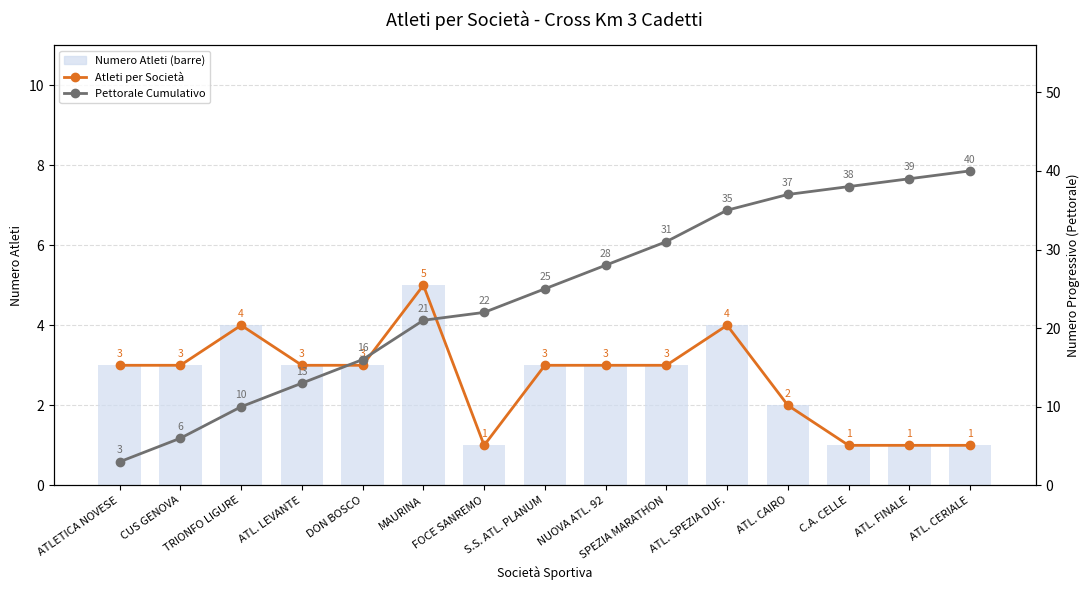

What is the minimum value shown in the chart?

1